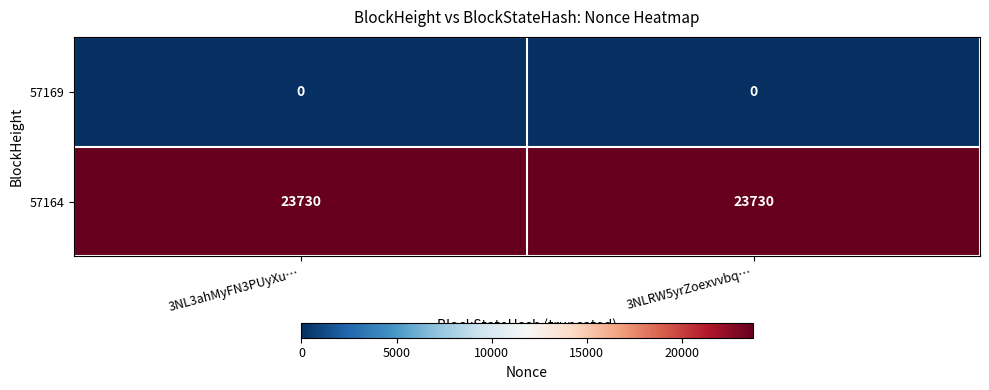

What is the total value across all series at 3NL3ahMyFN3PUyXu…?

23730